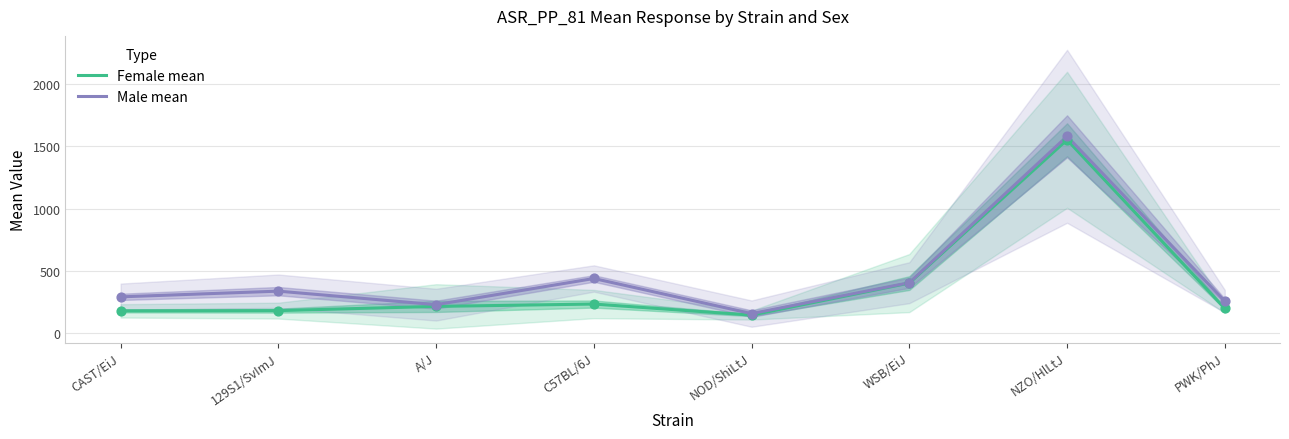

At how many categories does at least one series exceed 481?

1